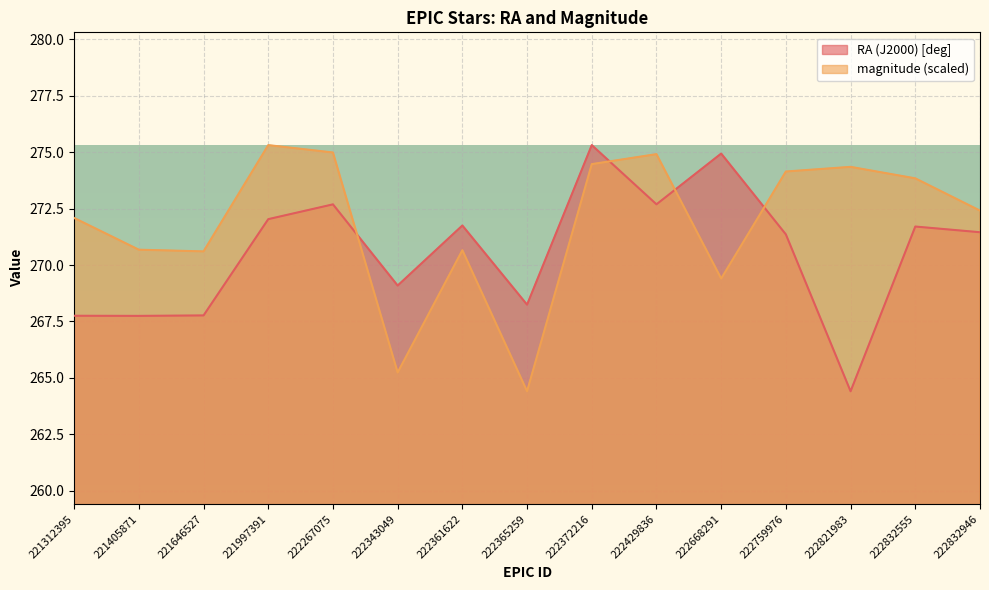

True or false: RA (J2000) [deg] has a value of 472.9 at 222267075.

False